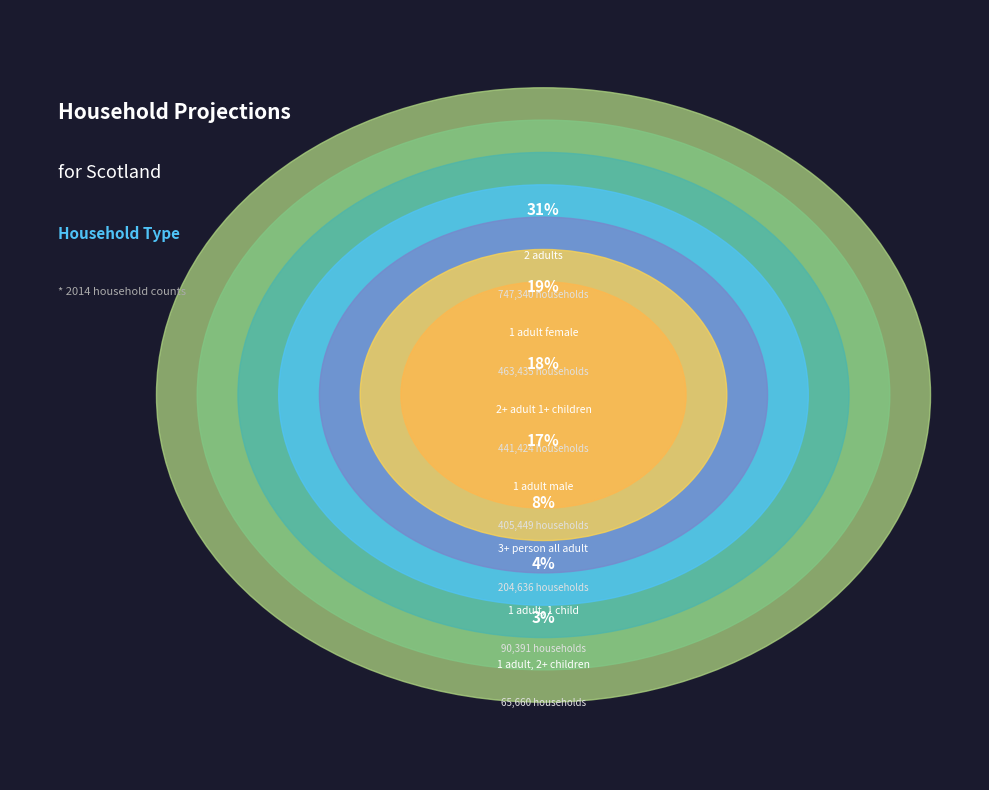

Is there a majority slice in this chart?

No